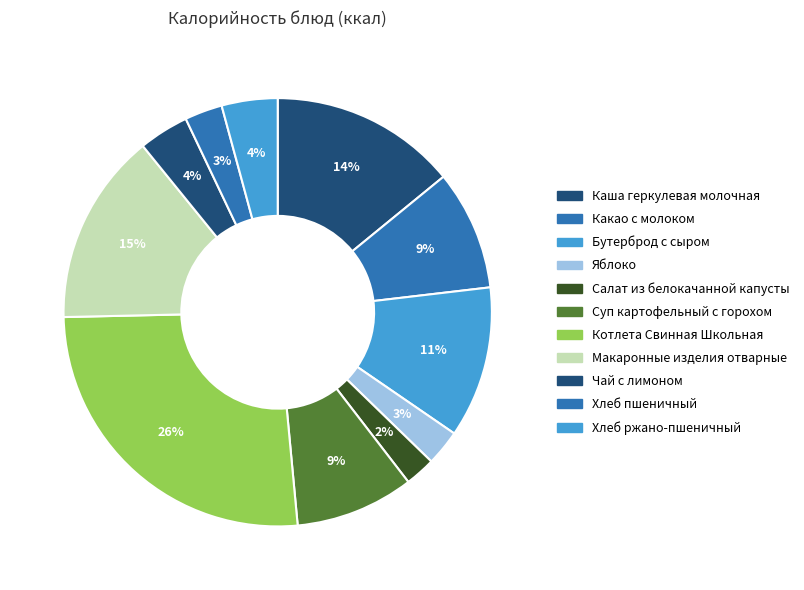

Does Салат из белокачанной капусты account for over 50% of the chart?

No